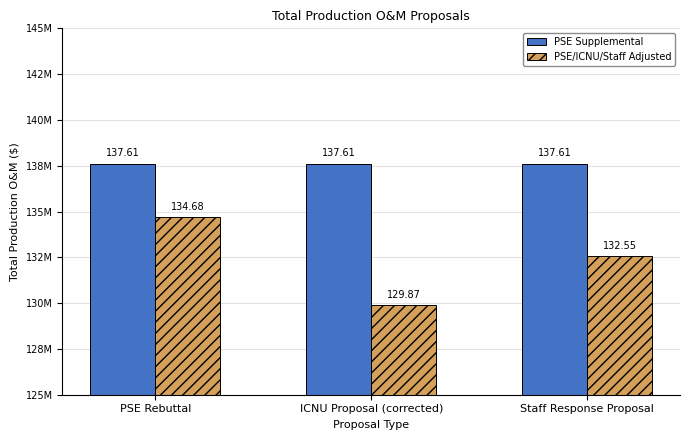

Are the bars grouped side by side (vs. stacked)?

Yes